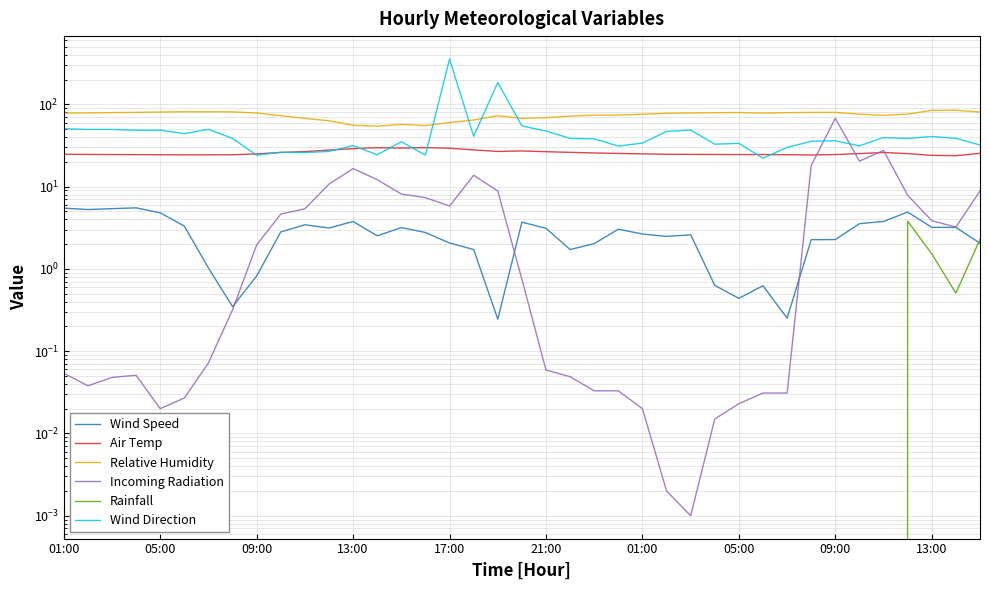

Where is Wind Speed nearest to the value 2?

22